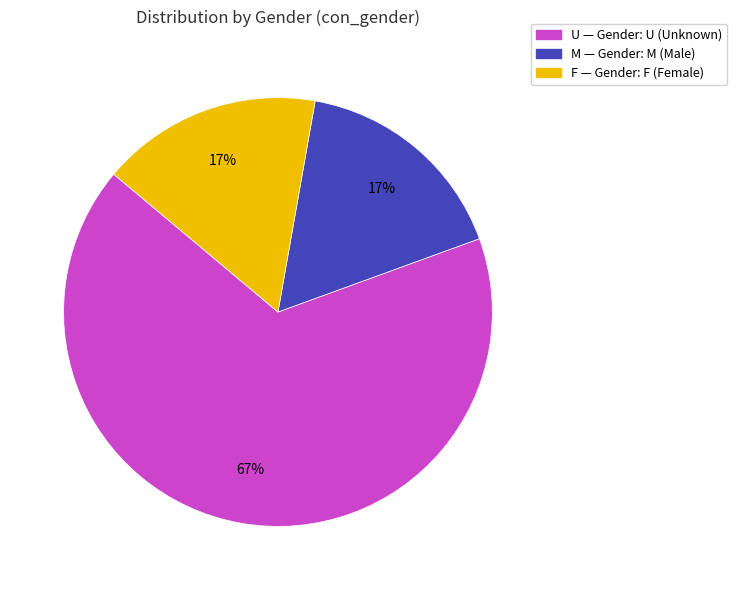

How many segments does this pie chart have?

3